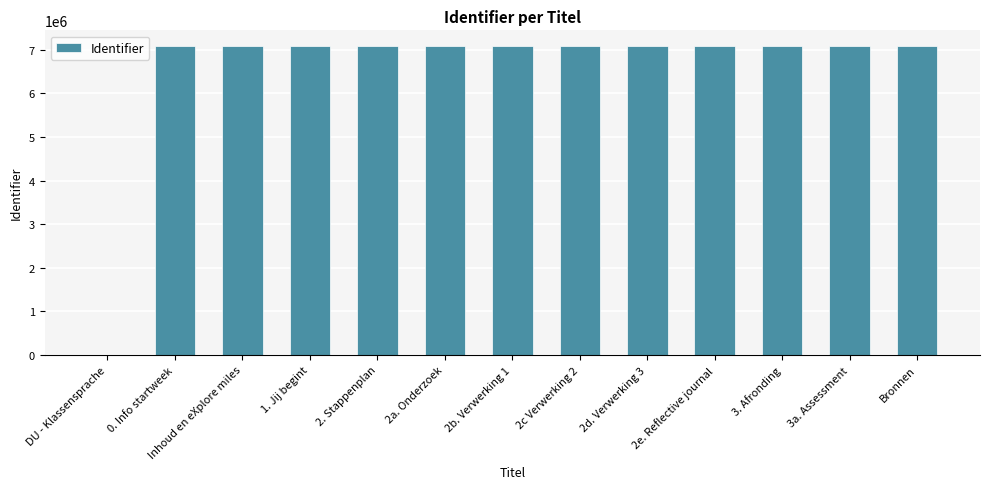

What is the difference between the values at 2a. Onderzoek and Bronnen?

10